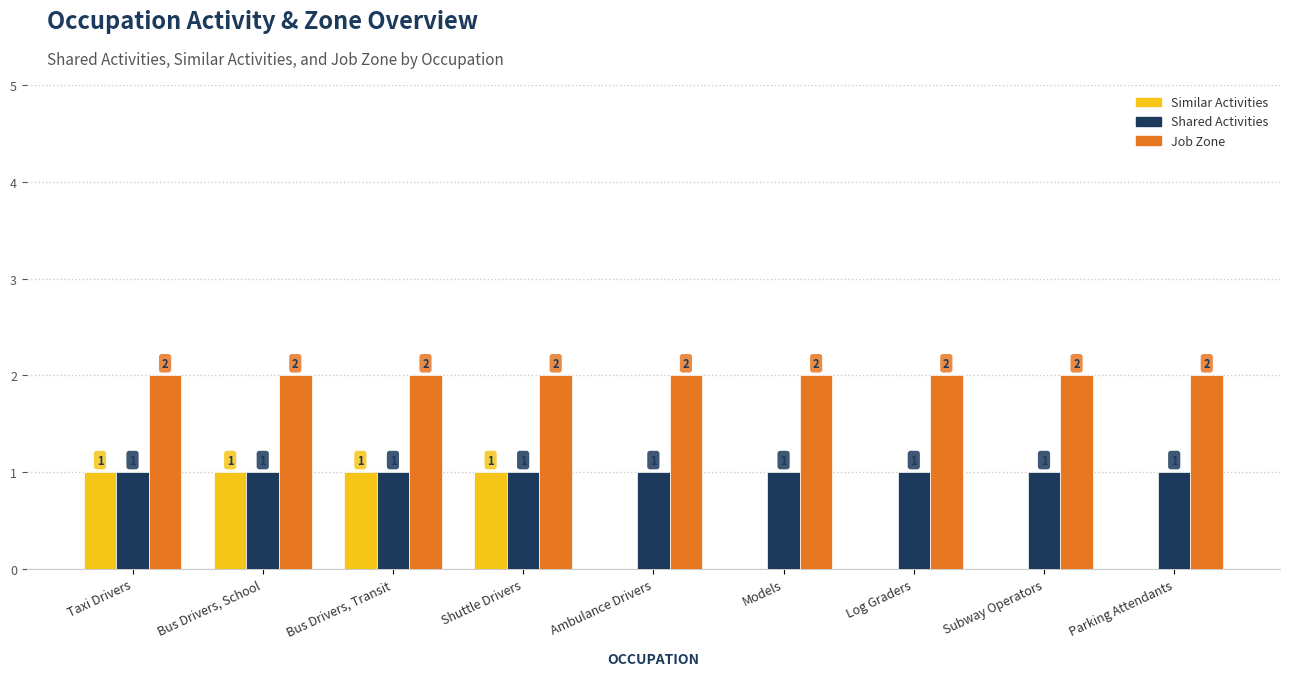

Does the chart contain stacked bars?

No